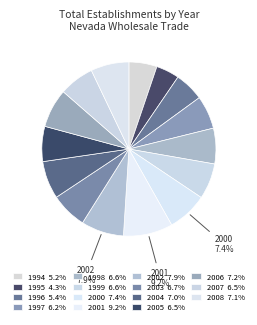

How many slices are in this pie chart?

15